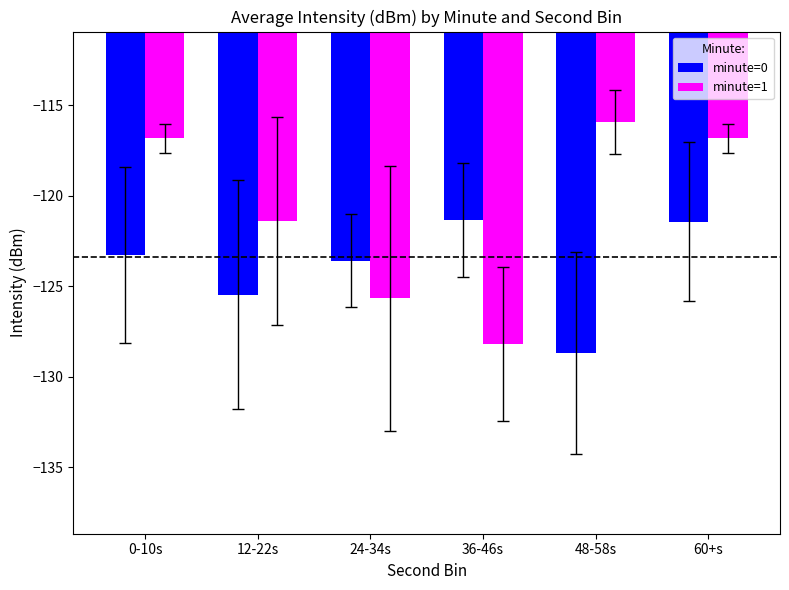

What is the spread (max minus min) of values at 48-58s?

12.8